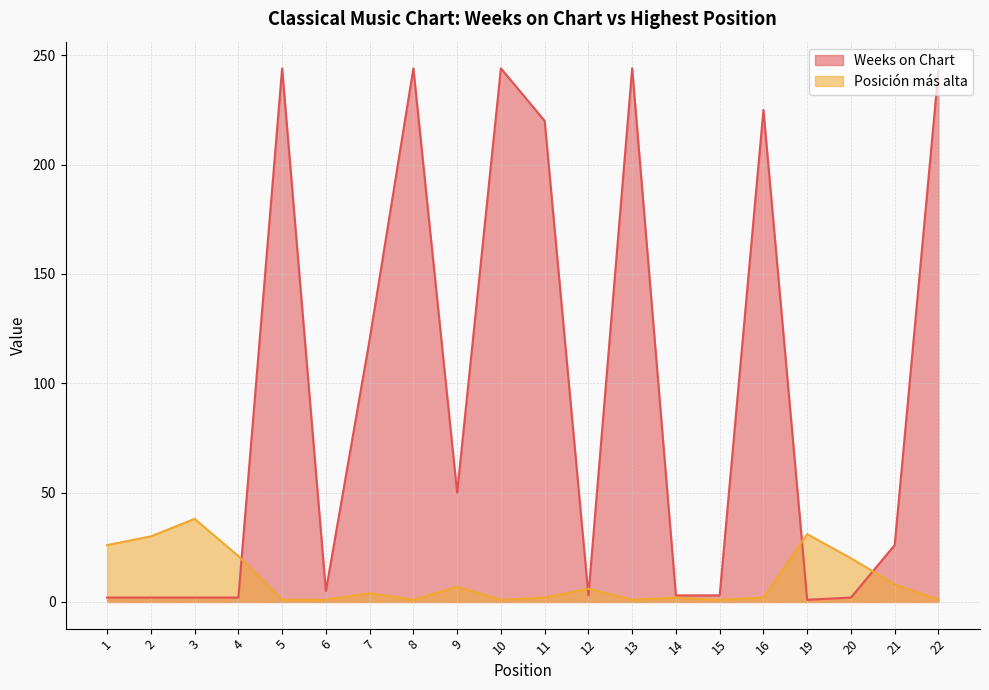

How many lines are shown in the chart?

2